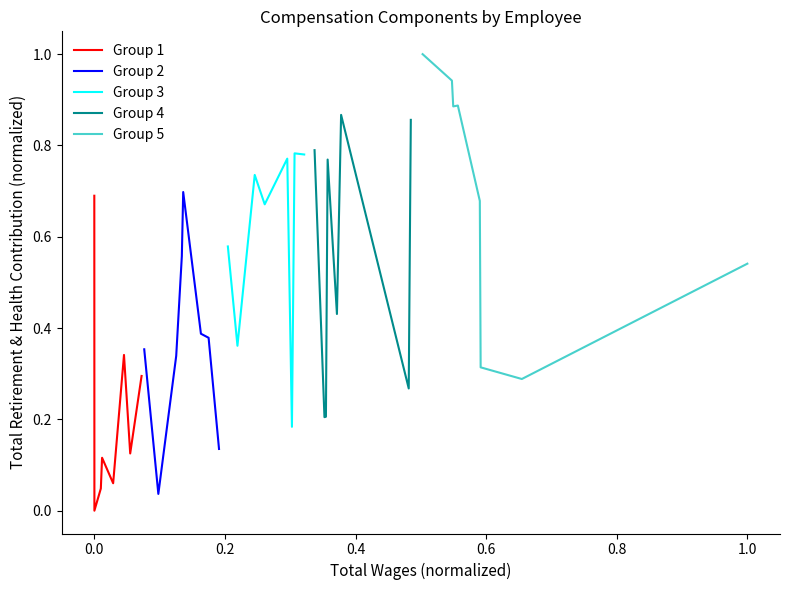

Reading left to right, extract all data points from this chart.

Group 1: 0.7	0.0	0.0	0.1	0.1	0.3	0.1	0.3
Group 2: 0.4	0.0	0.3	0.6	0.7	0.4	0.4	0.1
Group 3: 0.6	0.4	0.7	0.7	0.8	0.2	0.8	0.8
Group 4: 0.8	0.2	0.2	0.8	0.4	0.9	0.3	0.9
Group 5: 1.0	0.9	0.9	0.9	0.7	0.3	0.3	0.5